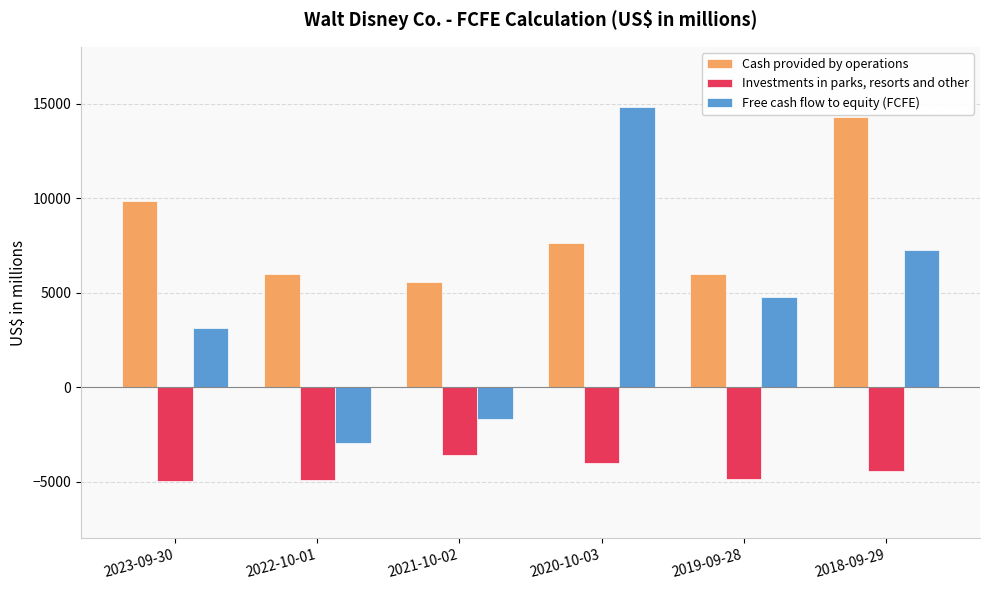

Which category has the highest value across all series?

2020-10-03